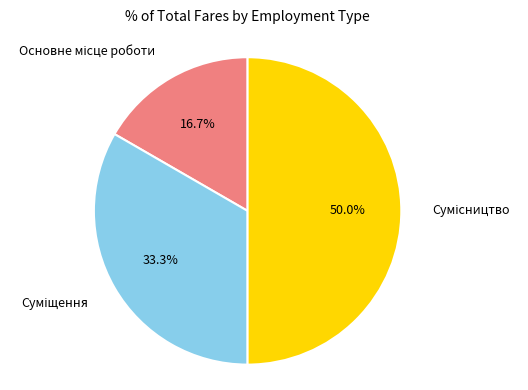

Count the number of slices in the pie.

3